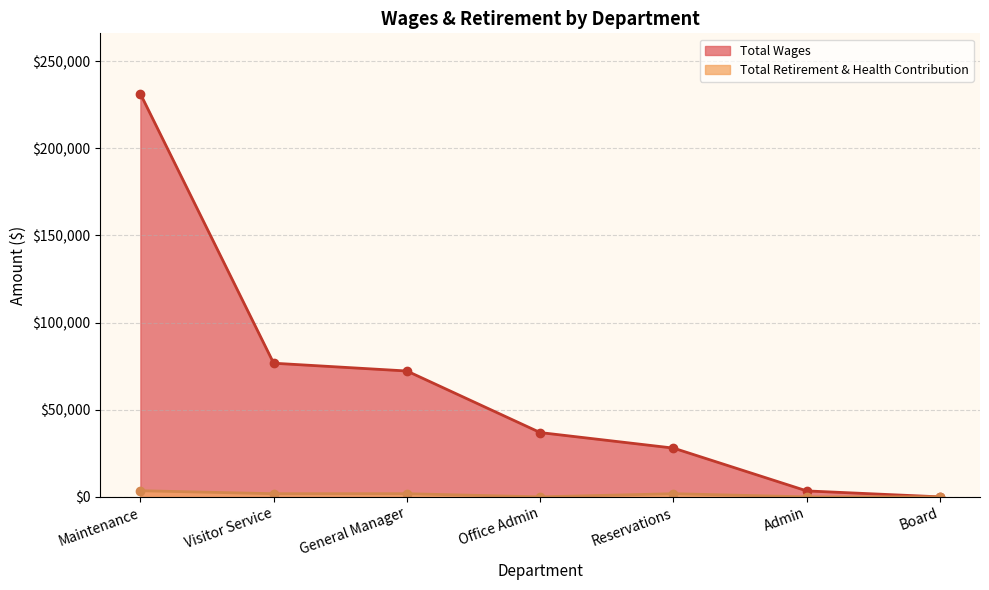

Which series has the largest total across all categories?

Total Wages